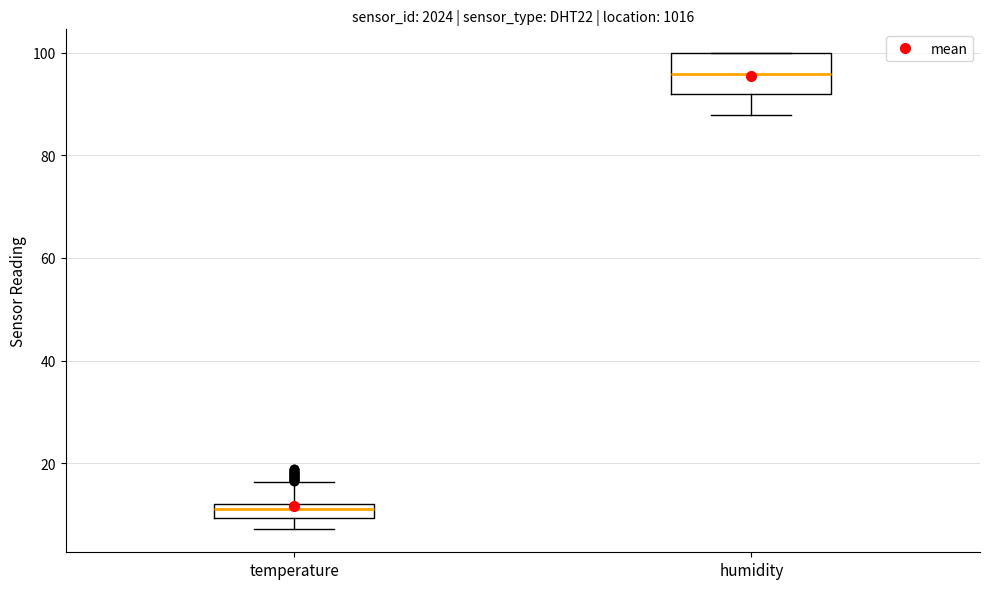

Where does the median line of the box for humidity sit on the y-axis? The values are not printed on the chart, so give them approximately, as read against the axis.

96